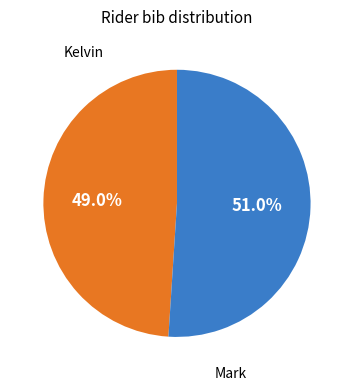

Is there a majority slice in this chart?

Yes